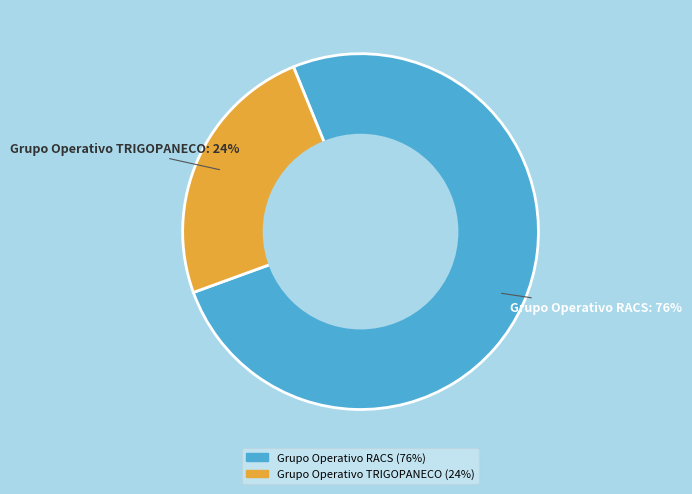

True or false: Grupo Operativo RACS accounts for 76% of the total.

True